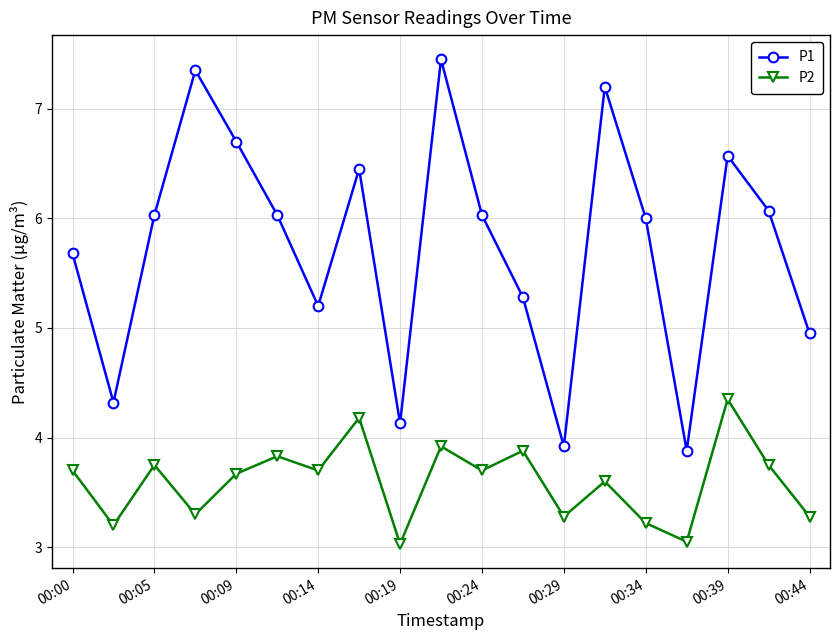

What are all the series names shown in the legend?

P1, P2